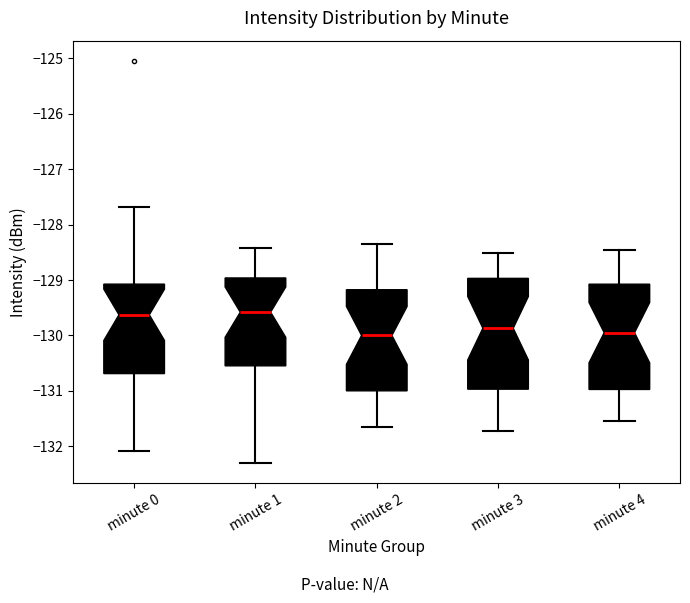

Where does the upper whisker of the box for minute 3 end on the y-axis? The values are not printed on the chart, so give them approximately, as read against the axis.

-128.5